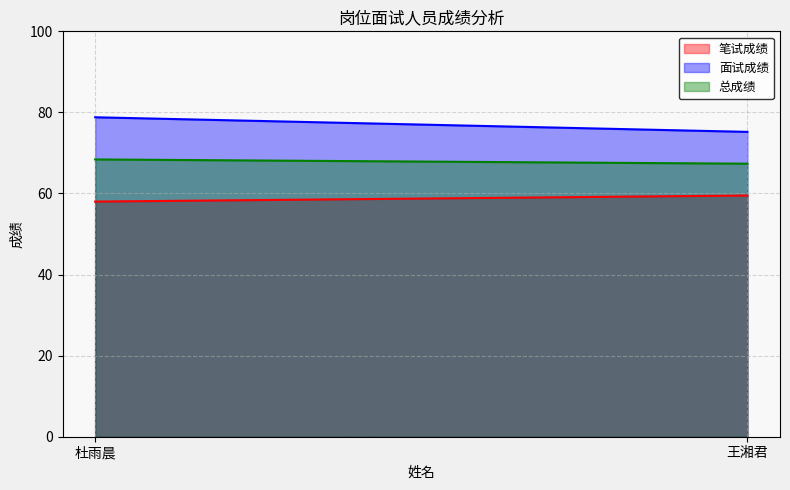

At 王湘君, list the series in order from smallest to largest.

笔试成绩, 总成绩, 面试成绩